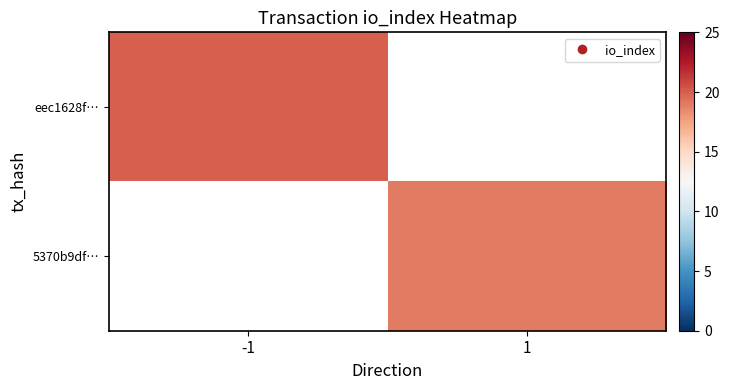

The value of 5370b9df… at 1 is 6.1. True or false?

False